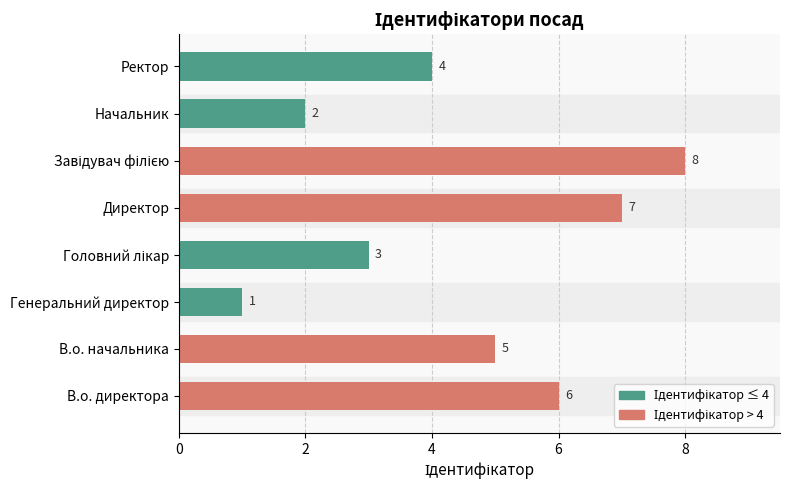

Between Директор and В.о. начальника, which is larger?

Директор